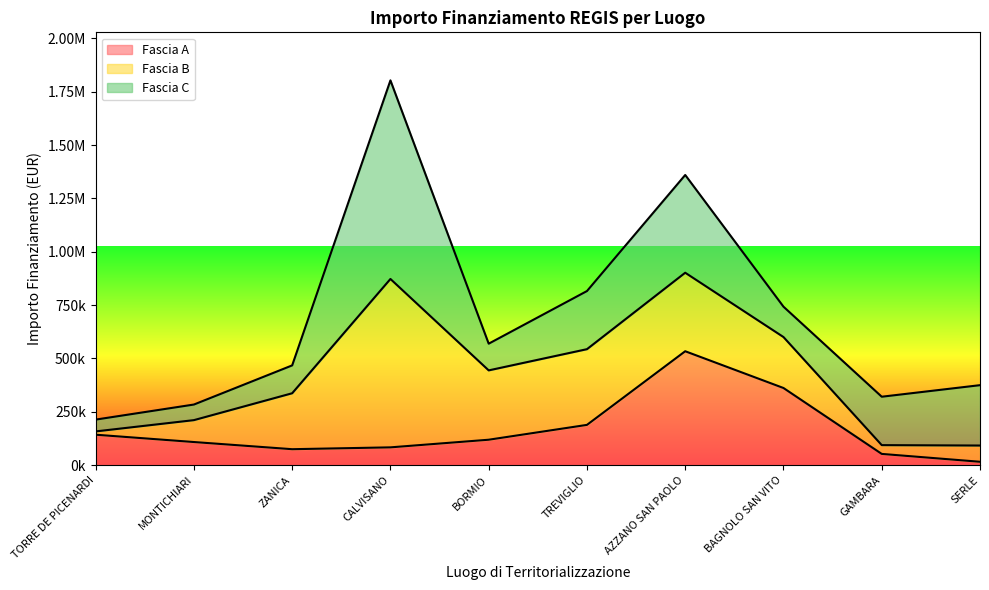

What are all the series names shown in the legend?

Fascia A, Fascia B, Fascia C